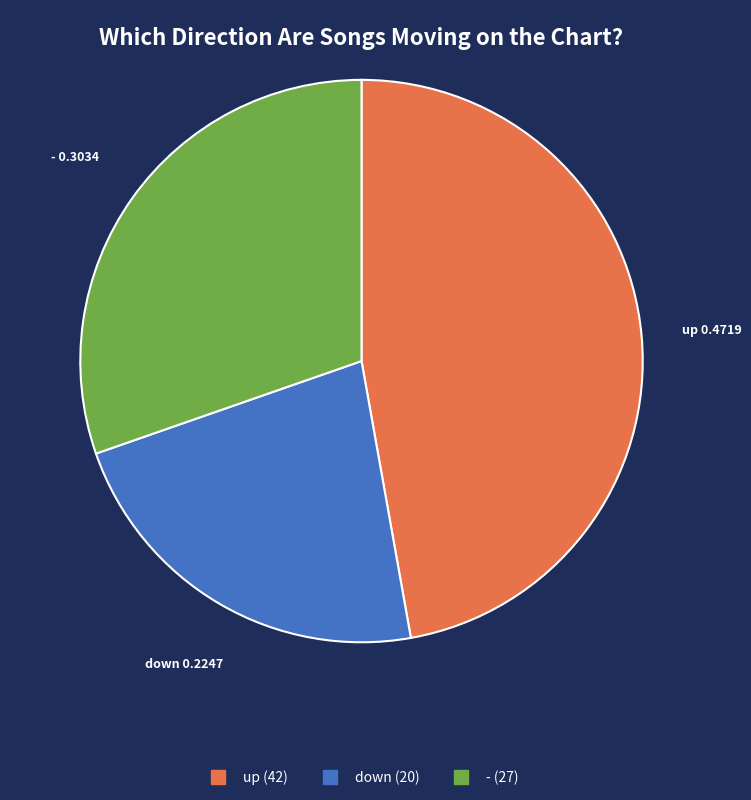

Is there any slice that represents more than half of the pie?

No